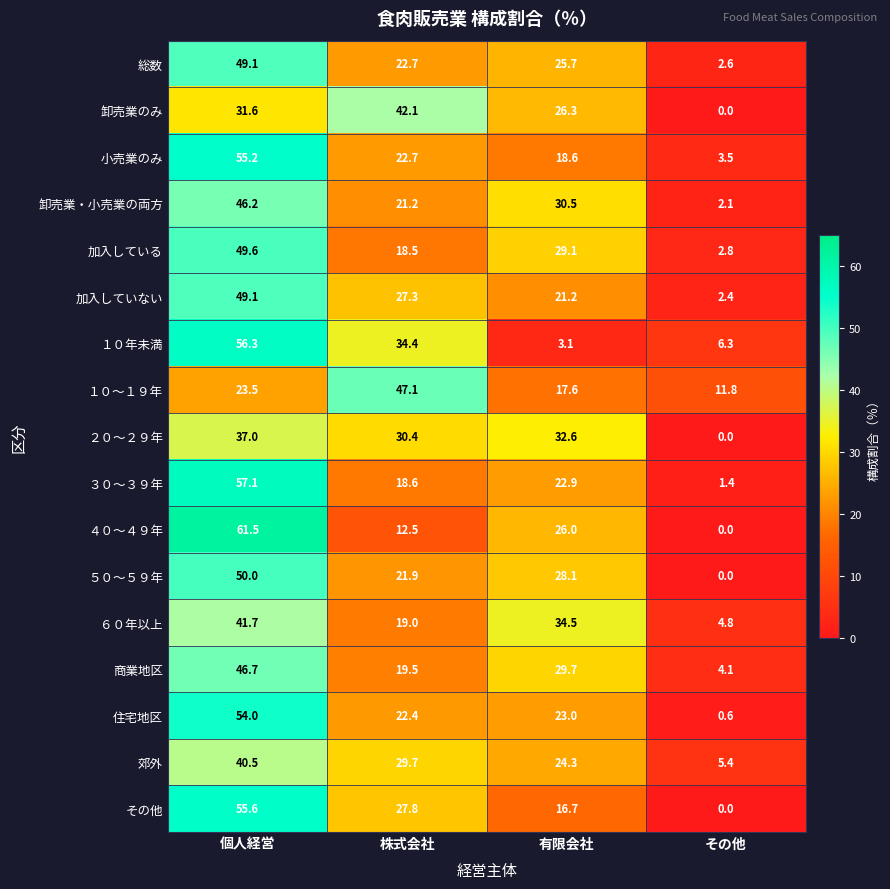

What is the difference between the highest and lowest values at 有限会社?

31.4